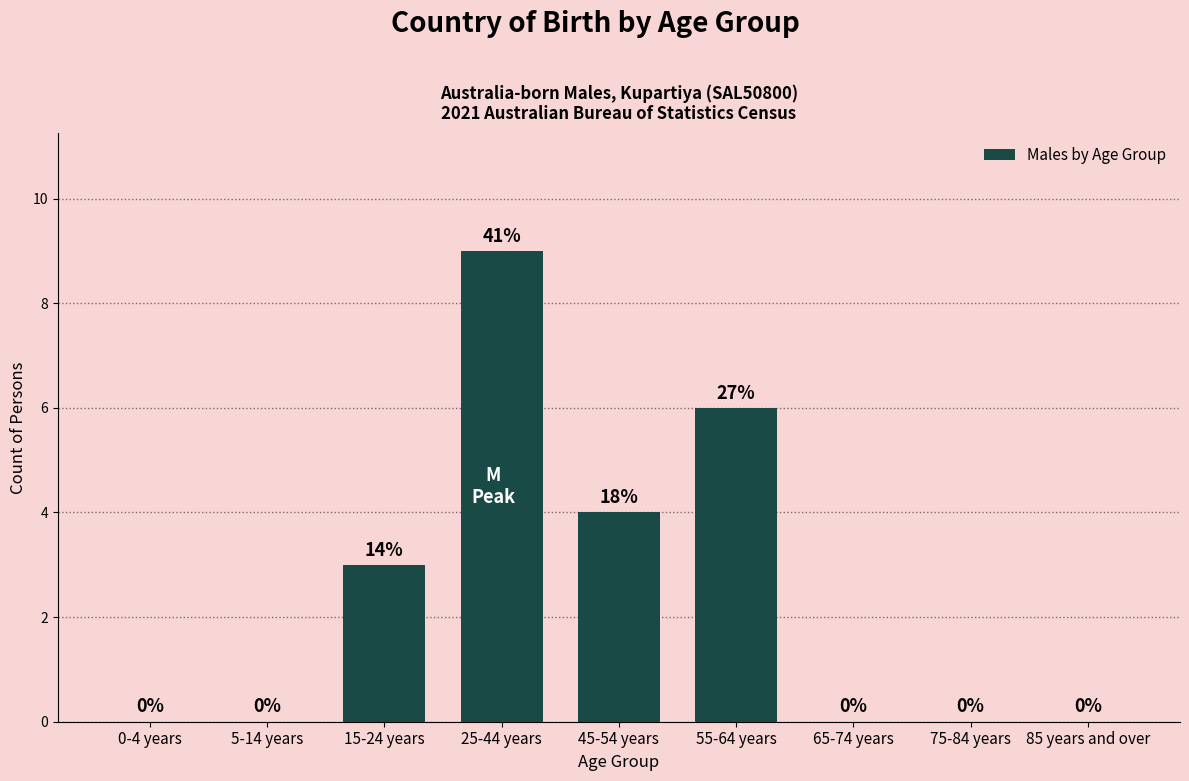

Reading left to right, transcribe all the data shown in this chart.

0-4 years=0	5-14 years=0	15-24 years=3	25-44 years=9	45-54 years=4	55-64 years=6	65-74 years=0	75-84 years=0	85 years and over=0